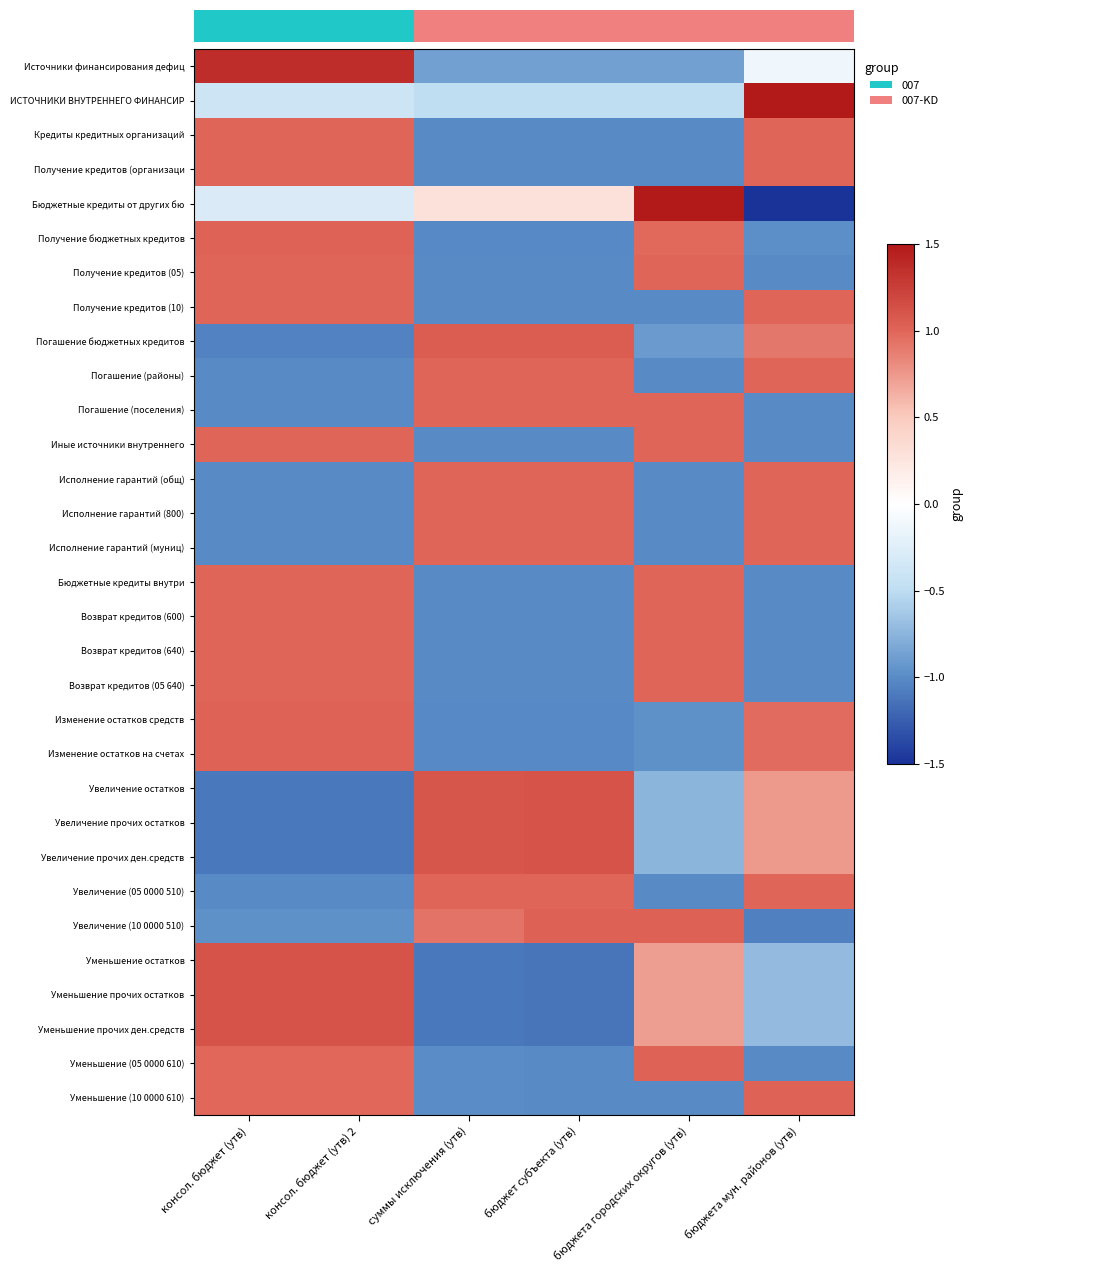

Reading right to left, list all the values displayed in this chart.

Источники финансирования дефиц: бюджета мун. районов (утв)=-0.1	бюджета городских округов (утв)=-0.9	бюджет субъекта (утв)=-0.9	суммы исключения (утв)=-0.9	консол. бюджет (утв) 2=1.4	консол. бюджет (утв)=1.4
ИСТОЧНИКИ ВНУТРЕННЕГО ФИНАНСИР: бюджета мун. районов (утв)=1.5	бюджета городских округов (утв)=-0.5	бюджет субъекта (утв)=-0.5	суммы исключения (утв)=-0.5	консол. бюджет (утв) 2=-0.4	консол. бюджет (утв)=-0.4
Кредиты кредитных организаций: бюджета мун. районов (утв)=1.0	бюджета городских округов (утв)=-1.0	бюджет субъекта (утв)=-1.0	суммы исключения (утв)=-1.0	консол. бюджет (утв) 2=1.0	консол. бюджет (утв)=1.0
Получение кредитов (организаци: бюджета мун. районов (утв)=1.0	бюджета городских округов (утв)=-1.0	бюджет субъекта (утв)=-1.0	суммы исключения (утв)=-1.0	консол. бюджет (утв) 2=1.0	консол. бюджет (утв)=1.0
Бюджетные кредиты от других бю: бюджета мун. районов (утв)=-1.5	бюджета городских округов (утв)=1.5	бюджет субъекта (утв)=0.3	суммы исключения (утв)=0.3	консол. бюджет (утв) 2=-0.3	консол. бюджет (утв)=-0.3
Получение бюджетных кредитов: бюджета мун. районов (утв)=-1.0	бюджета городских округов (утв)=1.0	бюджет субъекта (утв)=-1.0	суммы исключения (утв)=-1.0	консол. бюджет (утв) 2=1.0	консол. бюджет (утв)=1.0
Получение кредитов (05): бюджета мун. районов (утв)=-1.0	бюджета городских округов (утв)=1.0	бюджет субъекта (утв)=-1.0	суммы исключения (утв)=-1.0	консол. бюджет (утв) 2=1.0	консол. бюджет (утв)=1.0
Получение кредитов (10): бюджета мун. районов (утв)=1.0	бюджета городских округов (утв)=-1.0	бюджет субъекта (утв)=-1.0	суммы исключения (утв)=-1.0	консол. бюджет (утв) 2=1.0	консол. бюджет (утв)=1.0
Погашение бюджетных кредитов: бюджета мун. районов (утв)=0.9	бюджета городских округов (утв)=-0.9	бюджет субъекта (утв)=1.0	суммы исключения (утв)=1.0	консол. бюджет (утв) 2=-1.0	консол. бюджет (утв)=-1.0
Погашение (районы): бюджета мун. районов (утв)=1.0	бюджета городских округов (утв)=-1.0	бюджет субъекта (утв)=1.0	суммы исключения (утв)=1.0	консол. бюджет (утв) 2=-1.0	консол. бюджет (утв)=-1.0
Погашение (поселения): бюджета мун. районов (утв)=-1.0	бюджета городских округов (утв)=1.0	бюджет субъекта (утв)=1.0	суммы исключения (утв)=1.0	консол. бюджет (утв) 2=-1.0	консол. бюджет (утв)=-1.0
Иные источники внутреннего: бюджета мун. районов (утв)=-1.0	бюджета городских округов (утв)=1.0	бюджет субъекта (утв)=-1.0	суммы исключения (утв)=-1.0	консол. бюджет (утв) 2=1.0	консол. бюджет (утв)=1.0
Исполнение гарантий (общ): бюджета мун. районов (утв)=1.0	бюджета городских округов (утв)=-1.0	бюджет субъекта (утв)=1.0	суммы исключения (утв)=1.0	консол. бюджет (утв) 2=-1.0	консол. бюджет (утв)=-1.0
Исполнение гарантий (800): бюджета мун. районов (утв)=1.0	бюджета городских округов (утв)=-1.0	бюджет субъекта (утв)=1.0	суммы исключения (утв)=1.0	консол. бюджет (утв) 2=-1.0	консол. бюджет (утв)=-1.0
Исполнение гарантий (муниц): бюджета мун. районов (утв)=1.0	бюджета городских округов (утв)=-1.0	бюджет субъекта (утв)=1.0	суммы исключения (утв)=1.0	консол. бюджет (утв) 2=-1.0	консол. бюджет (утв)=-1.0
Бюджетные кредиты внутри: бюджета мун. районов (утв)=-1.0	бюджета городских округов (утв)=1.0	бюджет субъекта (утв)=-1.0	суммы исключения (утв)=-1.0	консол. бюджет (утв) 2=1.0	консол. бюджет (утв)=1.0
Возврат кредитов (600): бюджета мун. районов (утв)=-1.0	бюджета городских округов (утв)=1.0	бюджет субъекта (утв)=-1.0	суммы исключения (утв)=-1.0	консол. бюджет (утв) 2=1.0	консол. бюджет (утв)=1.0
Возврат кредитов (640): бюджета мун. районов (утв)=-1.0	бюджета городских округов (утв)=1.0	бюджет субъекта (утв)=-1.0	суммы исключения (утв)=-1.0	консол. бюджет (утв) 2=1.0	консол. бюджет (утв)=1.0
Возврат кредитов (05 640): бюджета мун. районов (утв)=-1.0	бюджета городских округов (утв)=1.0	бюджет субъекта (утв)=-1.0	суммы исключения (утв)=-1.0	консол. бюджет (утв) 2=1.0	консол. бюджет (утв)=1.0
Изменение остатков средств: бюджета мун. районов (утв)=1.0	бюджета городских округов (утв)=-1.0	бюджет субъекта (утв)=-1.0	суммы исключения (утв)=-1.0	консол. бюджет (утв) 2=1.0	консол. бюджет (утв)=1.0
Изменение остатков на счетах: бюджета мун. районов (утв)=1.0	бюджета городских округов (утв)=-1.0	бюджет субъекта (утв)=-1.0	суммы исключения (утв)=-1.0	консол. бюджет (утв) 2=1.0	консол. бюджет (утв)=1.0
Увеличение остатков: бюджета мун. районов (утв)=0.7	бюджета городских округов (утв)=-0.7	бюджет субъекта (утв)=1.1	суммы исключения (утв)=1.1	консол. бюджет (утв) 2=-1.1	консол. бюджет (утв)=-1.1
Увеличение прочих остатков: бюджета мун. районов (утв)=0.7	бюджета городских округов (утв)=-0.7	бюджет субъекта (утв)=1.1	суммы исключения (утв)=1.1	консол. бюджет (утв) 2=-1.1	консол. бюджет (утв)=-1.1
Увеличение прочих ден.средств: бюджета мун. районов (утв)=0.7	бюджета городских округов (утв)=-0.7	бюджет субъекта (утв)=1.1	суммы исключения (утв)=1.1	консол. бюджет (утв) 2=-1.1	консол. бюджет (утв)=-1.1
Увеличение (05 0000 510): бюджета мун. районов (утв)=1.0	бюджета городских округов (утв)=-1.0	бюджет субъекта (утв)=1.0	суммы исключения (утв)=1.0	консол. бюджет (утв) 2=-1.0	консол. бюджет (утв)=-1.0
Увеличение (10 0000 510): бюджета мун. районов (утв)=-1.1	бюджета городских округов (утв)=1.0	бюджет субъекта (утв)=1.0	суммы исключения (утв)=0.9	консол. бюджет (утв) 2=-1.0	консол. бюджет (утв)=-1.0
Уменьшение остатков: бюджета мун. районов (утв)=-0.7	бюджета городских округов (утв)=0.7	бюджет субъекта (утв)=-1.1	суммы исключения (утв)=-1.1	консол. бюджет (утв) 2=1.1	консол. бюджет (утв)=1.1
Уменьшение прочих остатков: бюджета мун. районов (утв)=-0.7	бюджета городских округов (утв)=0.7	бюджет субъекта (утв)=-1.1	суммы исключения (утв)=-1.1	консол. бюджет (утв) 2=1.1	консол. бюджет (утв)=1.1
Уменьшение прочих ден.средств: бюджета мун. районов (утв)=-0.7	бюджета городских округов (утв)=0.7	бюджет субъекта (утв)=-1.1	суммы исключения (утв)=-1.1	консол. бюджет (утв) 2=1.1	консол. бюджет (утв)=1.1
Уменьшение (05 0000 610): бюджета мун. районов (утв)=-1.0	бюджета городских округов (утв)=1.0	бюджет субъекта (утв)=-1.0	суммы исключения (утв)=-1.0	консол. бюджет (утв) 2=1.0	консол. бюджет (утв)=1.0
Уменьшение (10 0000 610): бюджета мун. районов (утв)=1.0	бюджета городских округов (утв)=-1.0	бюджет субъекта (утв)=-1.0	суммы исключения (утв)=-1.0	консол. бюджет (утв) 2=1.0	консол. бюджет (утв)=1.0